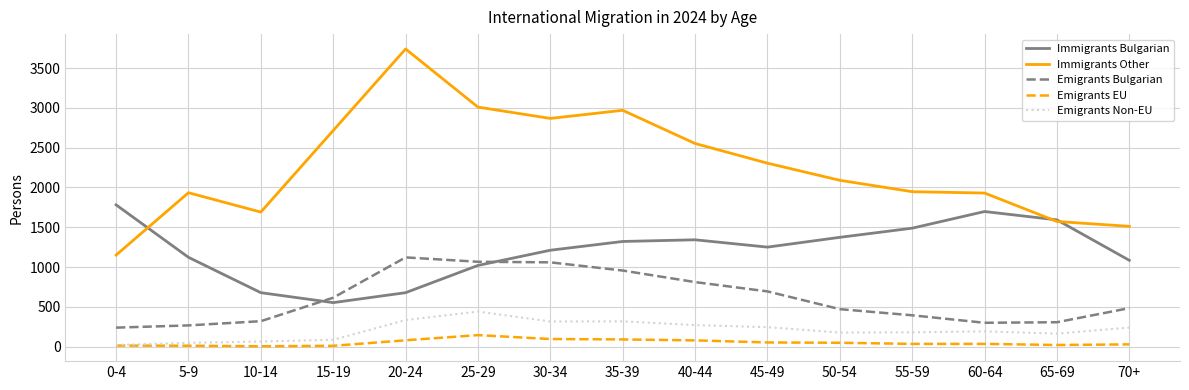

What is the maximum value for Immigrants Other?

3739